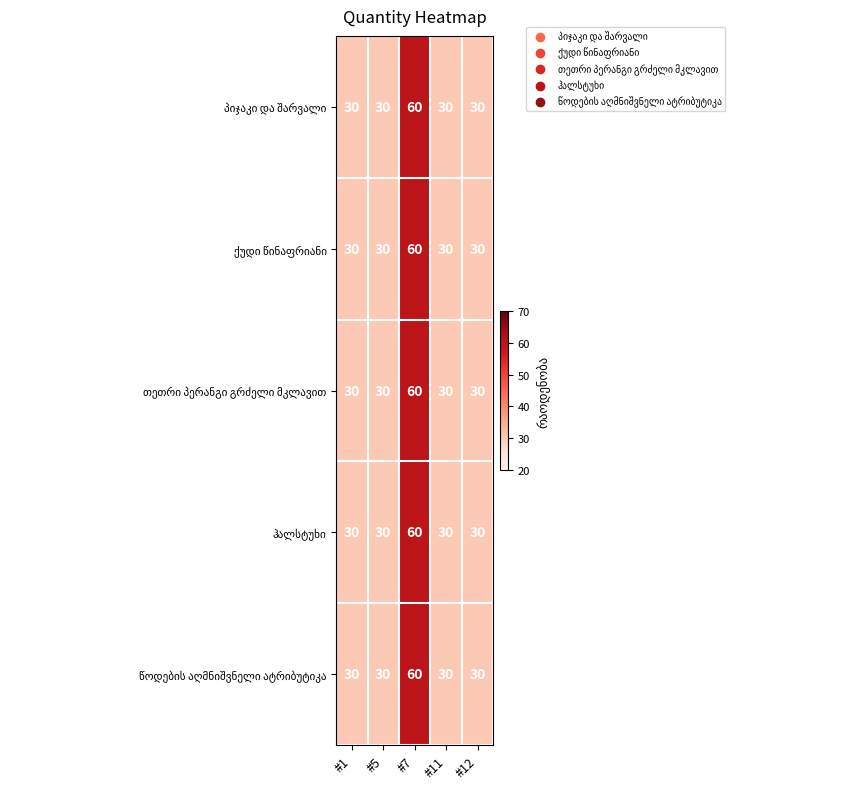

What is the maximum value shown in the chart?

60